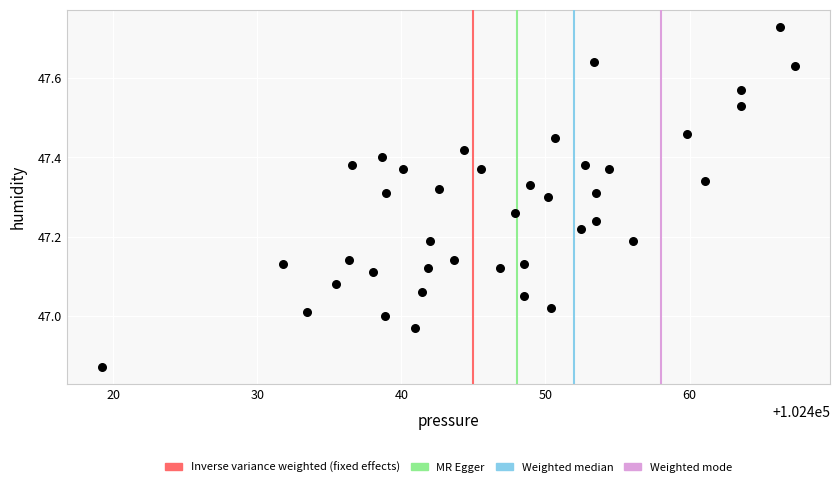

What is the range of Y values (max minus min)?

0.9